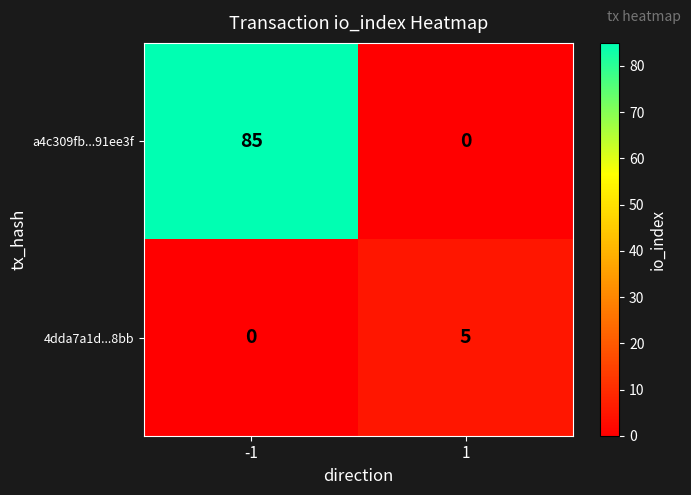

What is the approximate value of 4dda7a1d...8bb at 1?

5